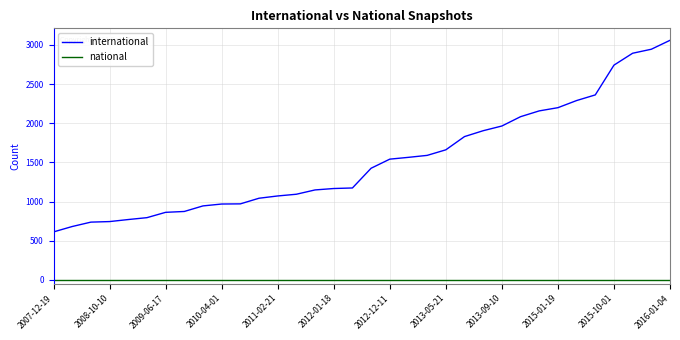

True or false: international and national intersect in this chart.

False